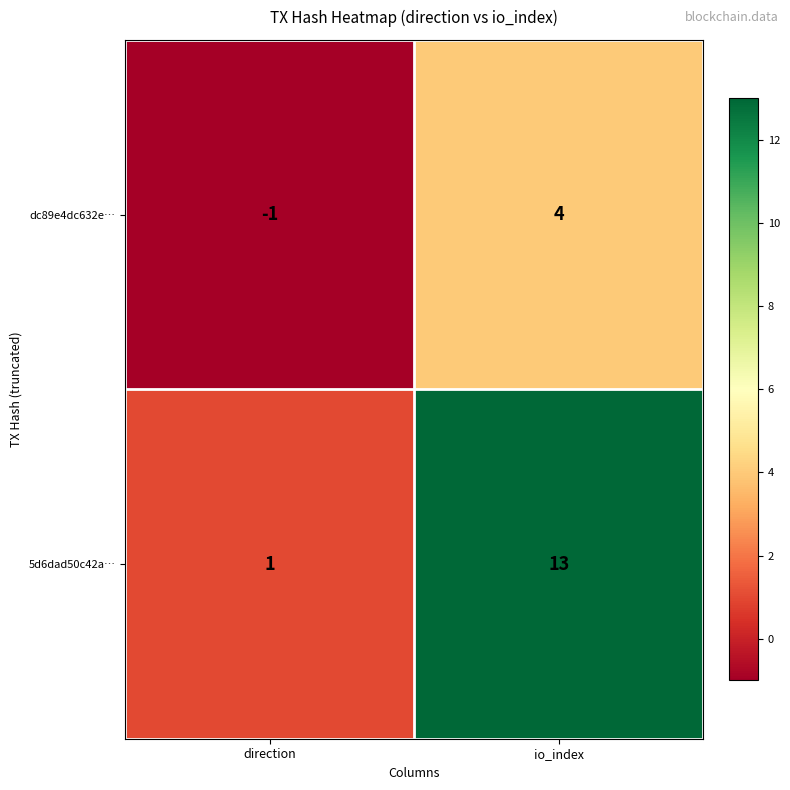

Reading right to left, list all the values displayed in this chart.

dc89e4dc632e…: 4	-1
5d6dad50c42a…: 13	1